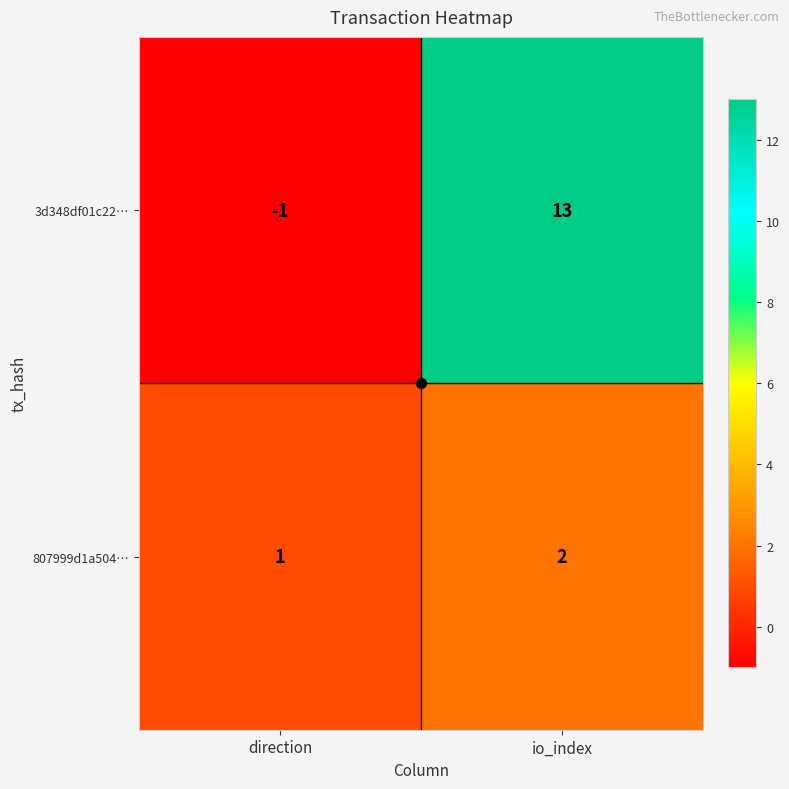

Which series has the widest spread of values?

3d348df01c22…